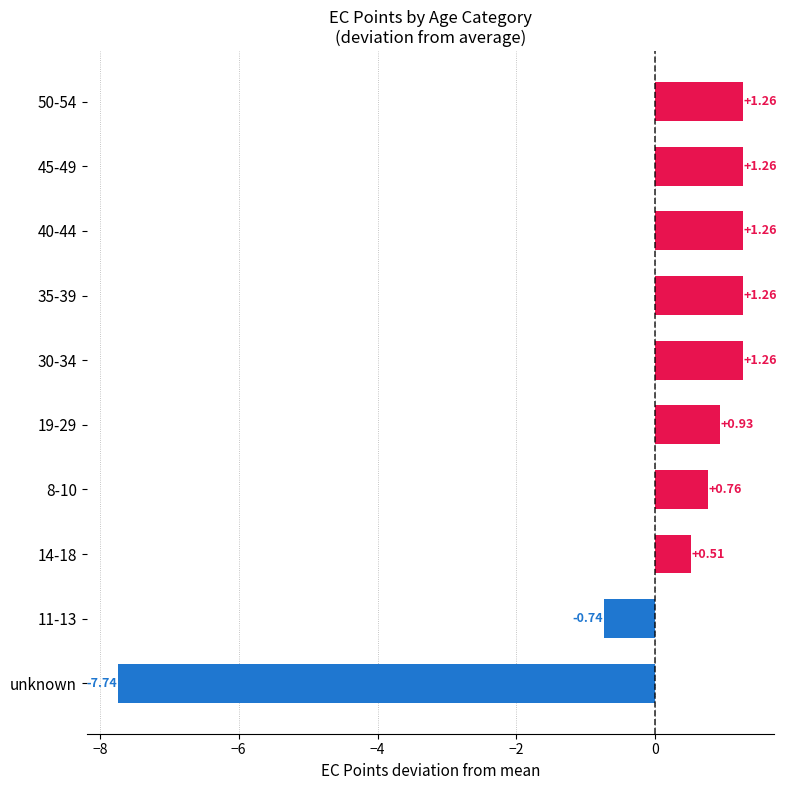

What is the change in value from 14-18 to 19-29?

+0.4